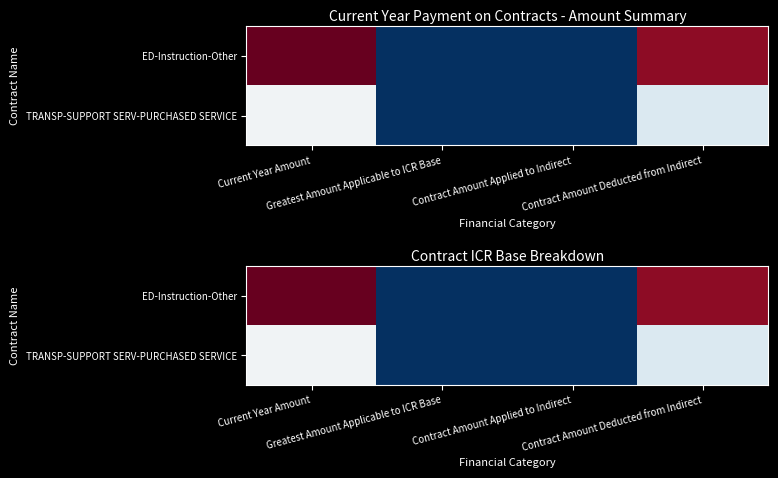

Which series has the largest range (max minus min)?

ED-Instruction-Other